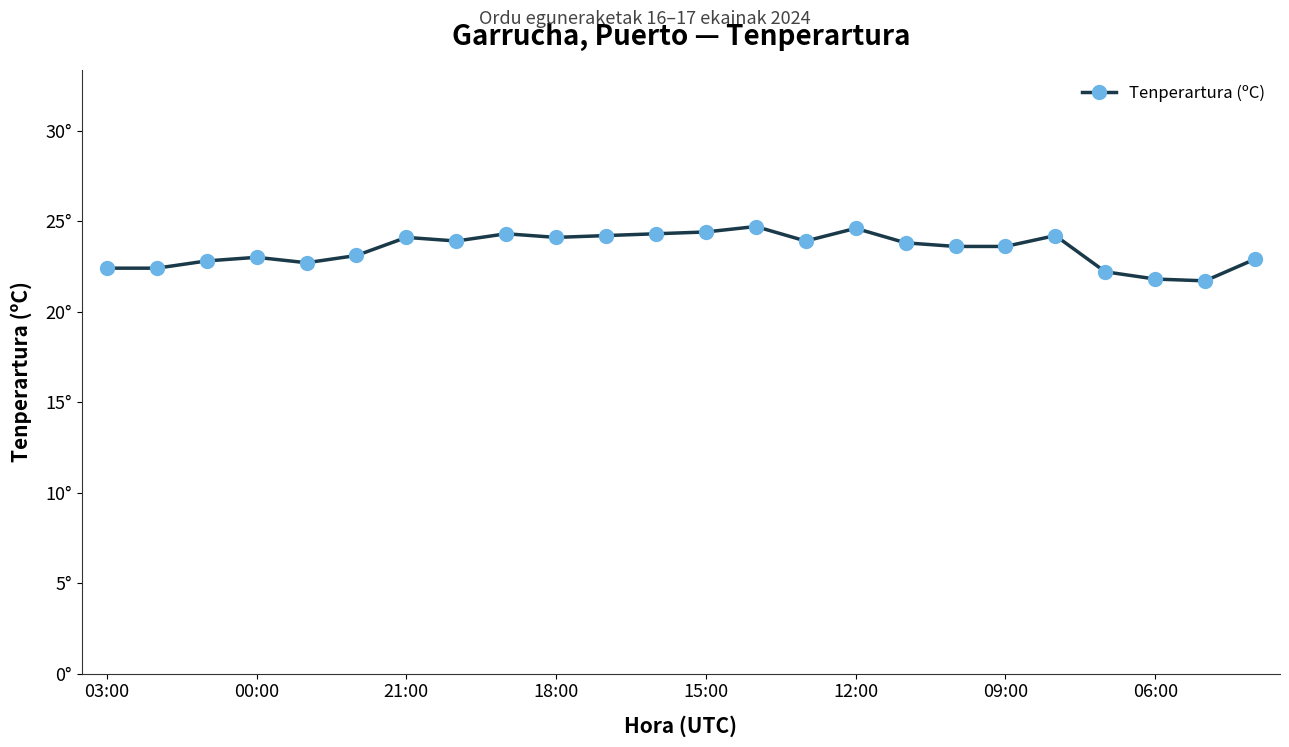

Is this an area chart (filled region under the line)?

No